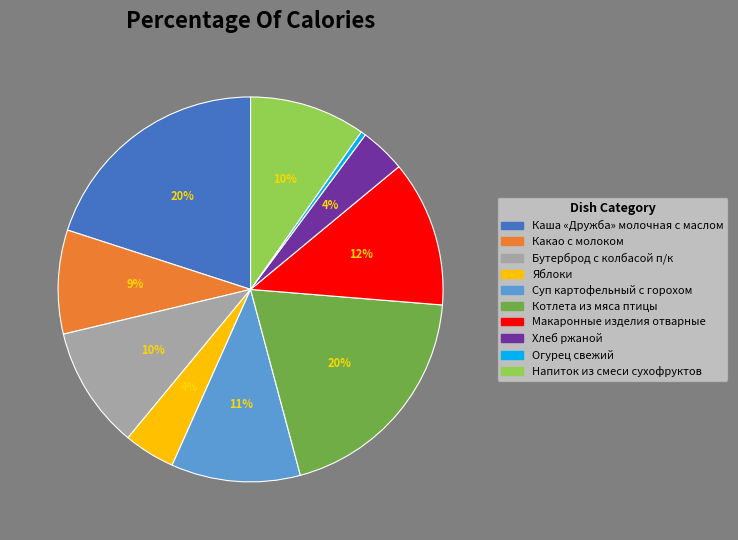

What is the smallest slice in the pie chart?

Огурец свежий